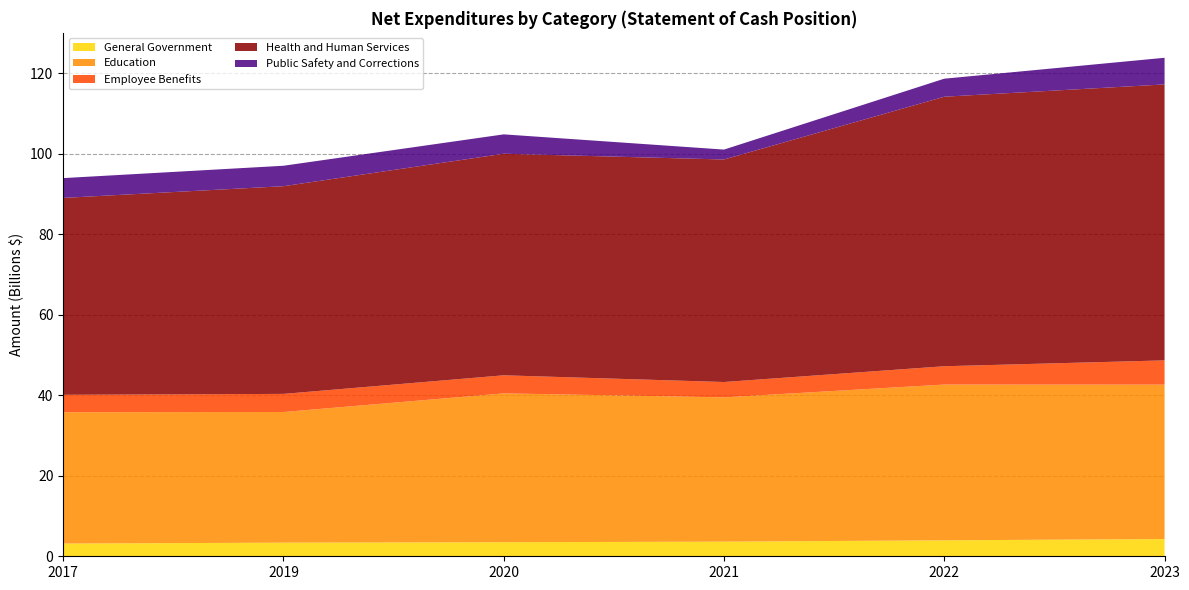

Reading right to left, what are all the values shown in this chart?

General Government: 4282999793.6	3968474285.0	3633997367.0	3494823542.7	3384180169.0	3161487177.4
Education: 38377514492.9	38712617041.3	35867657204.6	36989515622.2	32474685190.0	32641685601.1
Employee Benefits: 6026152411.6	4550624399.7	3810115142.9	4495409137.3	4499076492.0	4328416808.3
Health and Human Services: 68589568921.9	66987772247.0	55304844221.2	55068651357.4	51620783581.0	48937600085.4
Public Safety and Corrections: 6621093193.1	4480187427.7	2462522700.5	4814895862.4	5081955235.0	4922009608.9